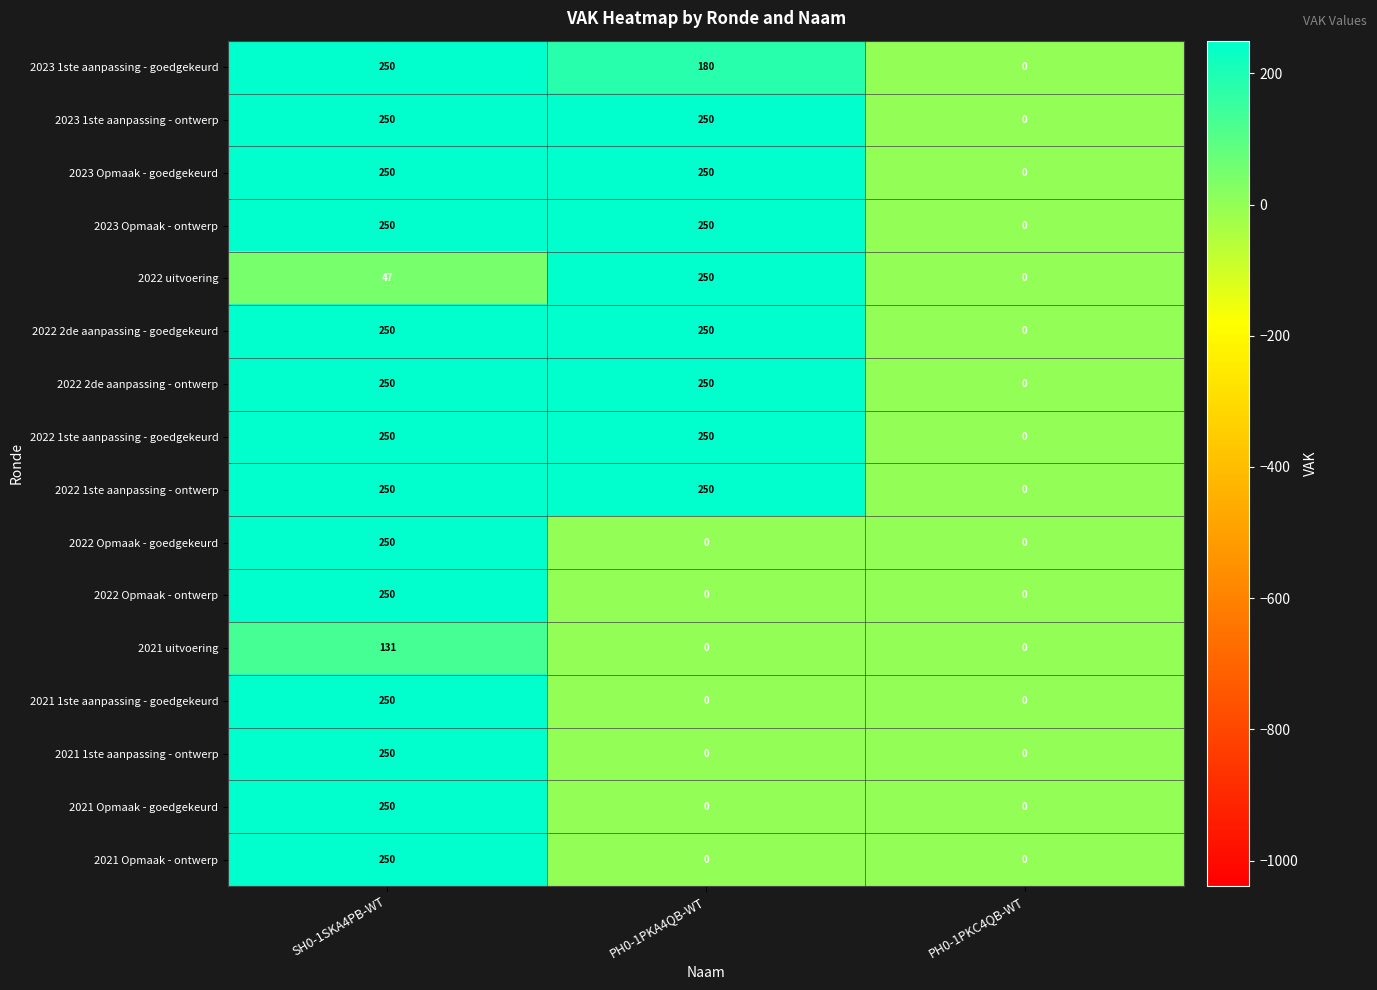

At which category is the sum across all series the highest?

SH0-1SKA4PB-WT